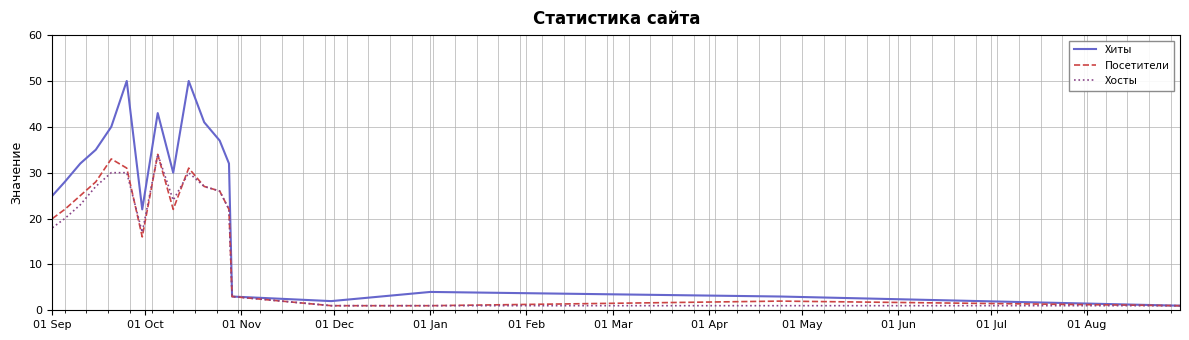

What is the maximum value shown in the chart?

50